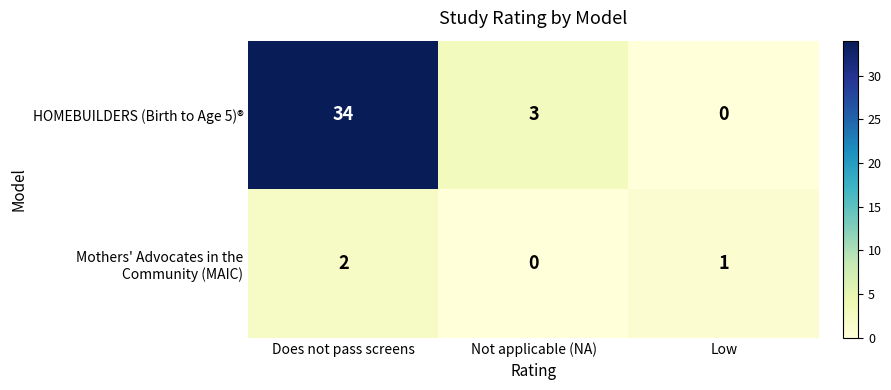

Count the number of categories in the chart.

3